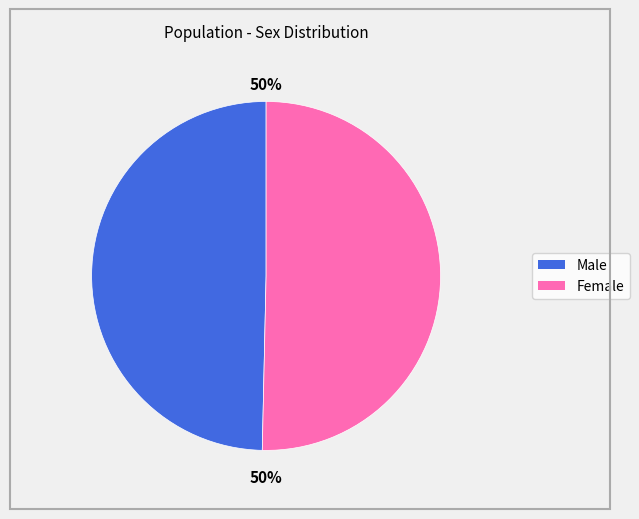

How many segments does this pie chart have?

2